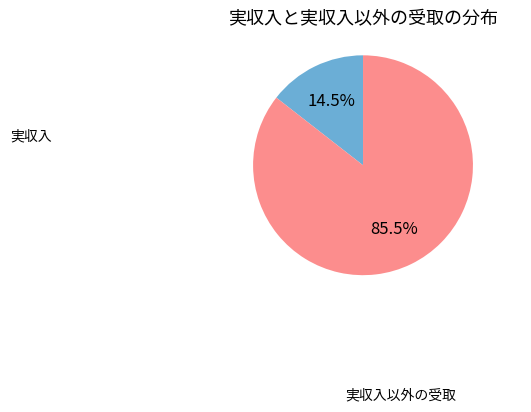

What is the majority slice?

実収入以外の受取